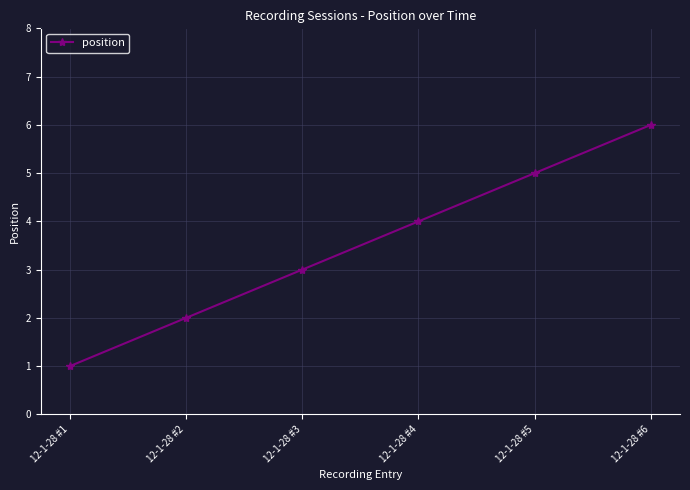

What is the average value?

4